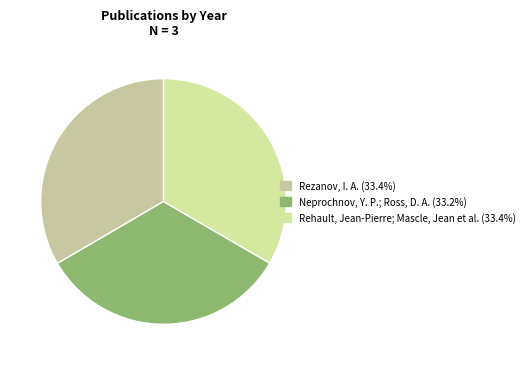

What is the largest slice in the pie chart?

Rezanov, I. A.